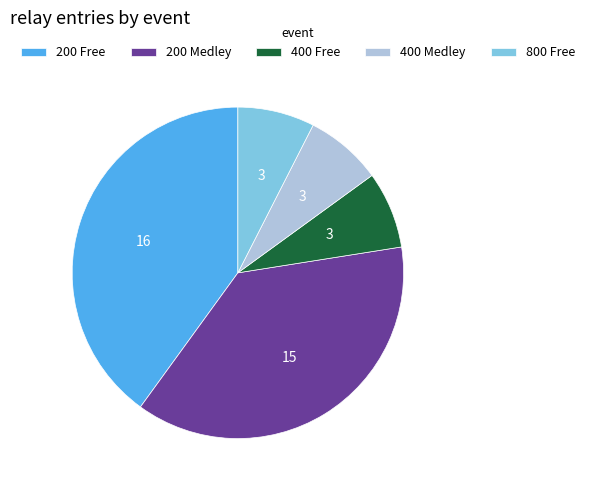

Is there a majority slice in this chart?

No